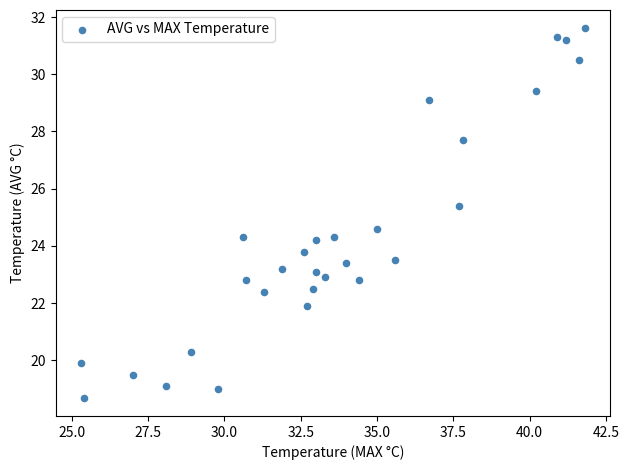

What is the range of Y values (max minus min)?

12.9